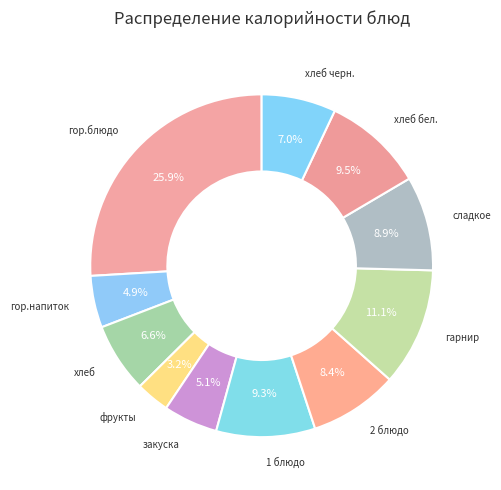

What is the smallest slice in the pie chart?

фрукты